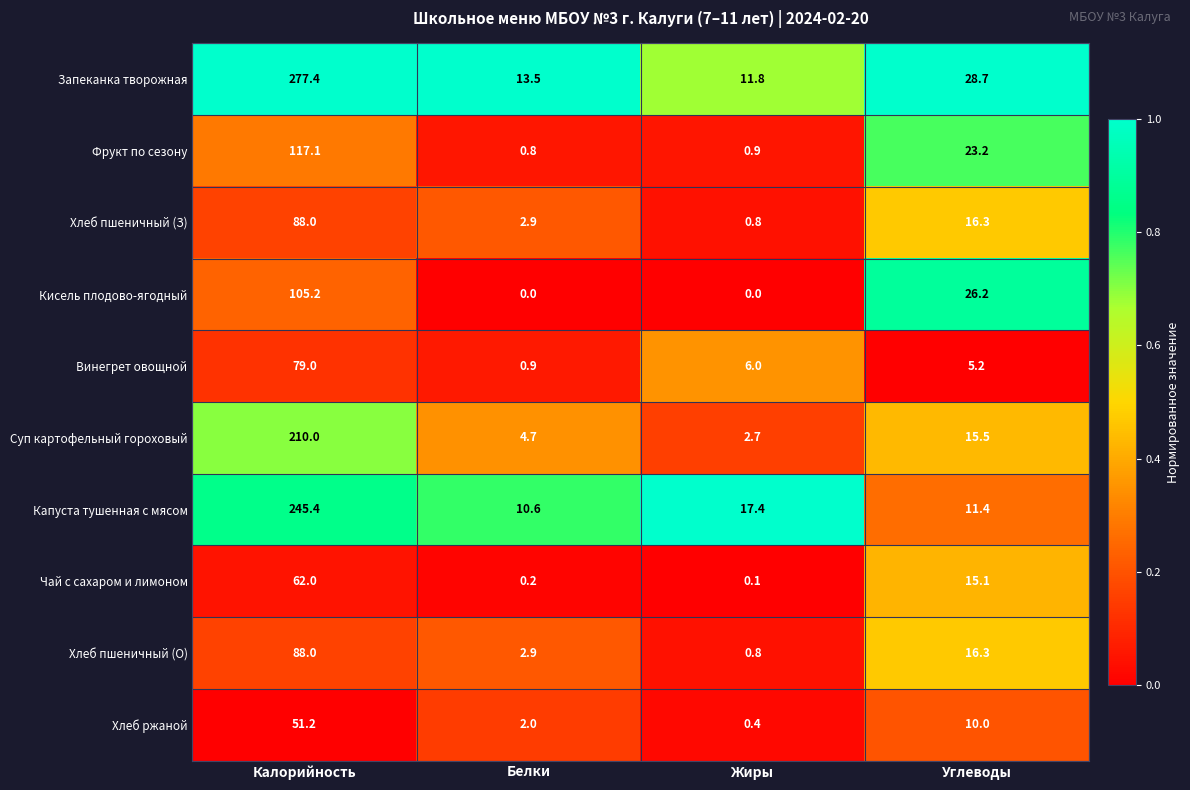

Count the number of data series in this chart.

10